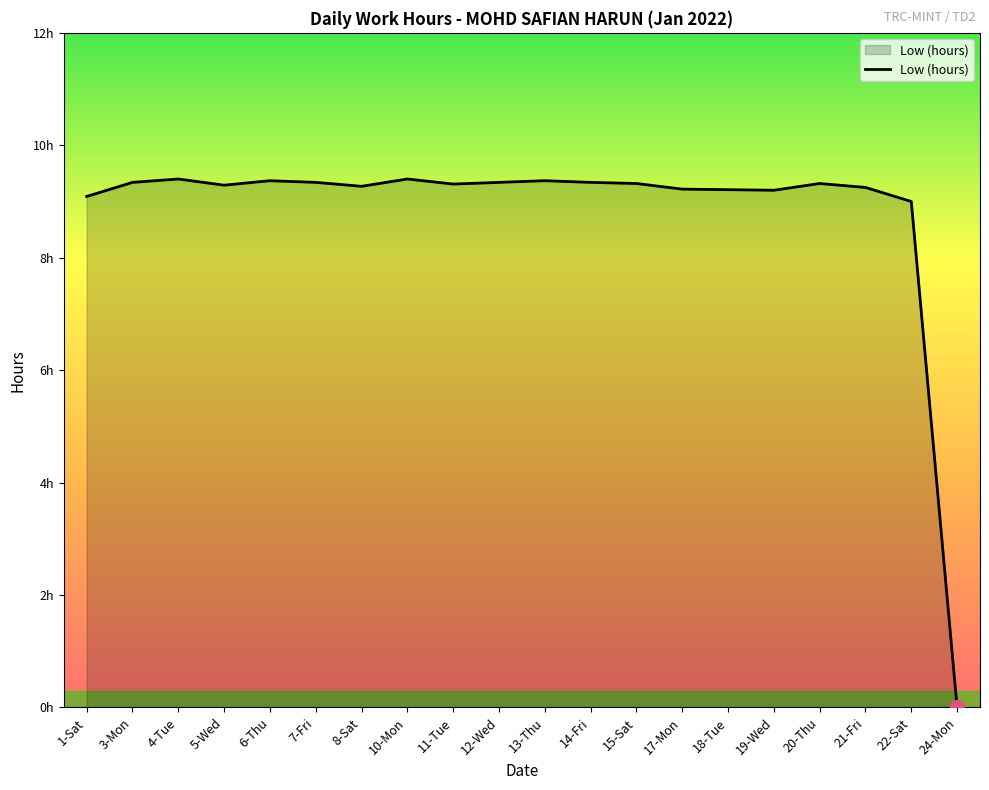

Does the chart have visible grid lines?

No